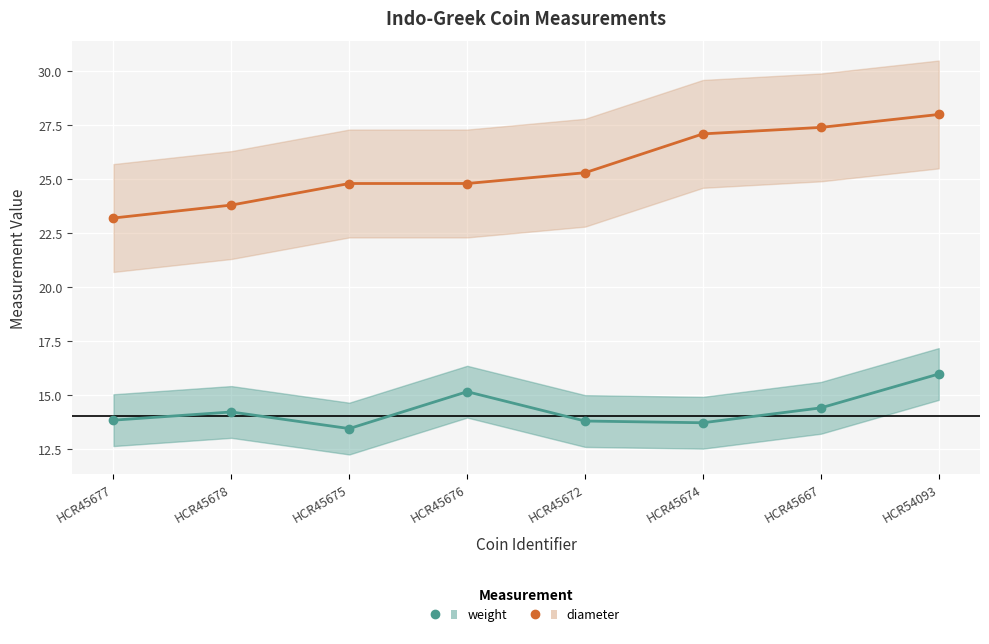

What is the label of the 4th point from the right?

HCR45672